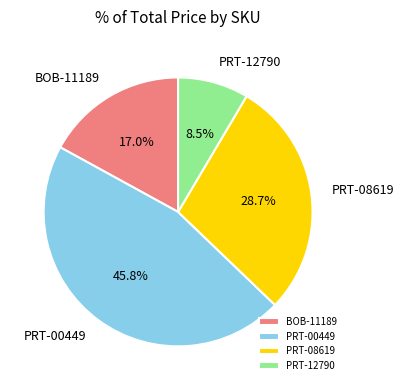

Which slice is the largest?

PRT-00449